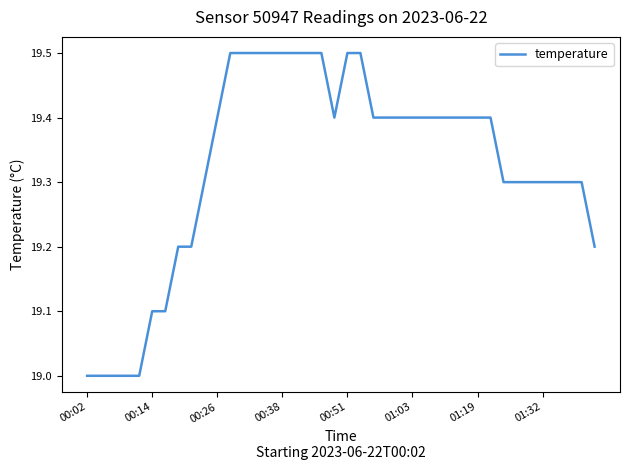

What is the greatest value displayed?

19.5